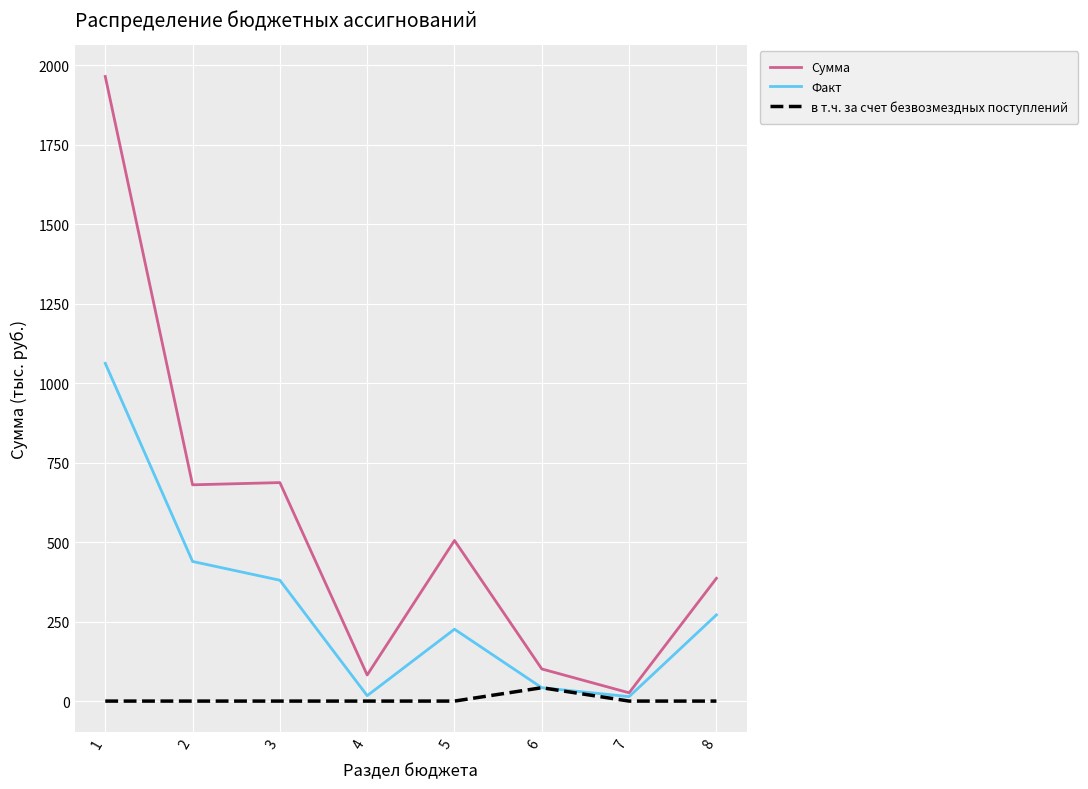

The value of Сумма at 5 is 505. True or false?

True